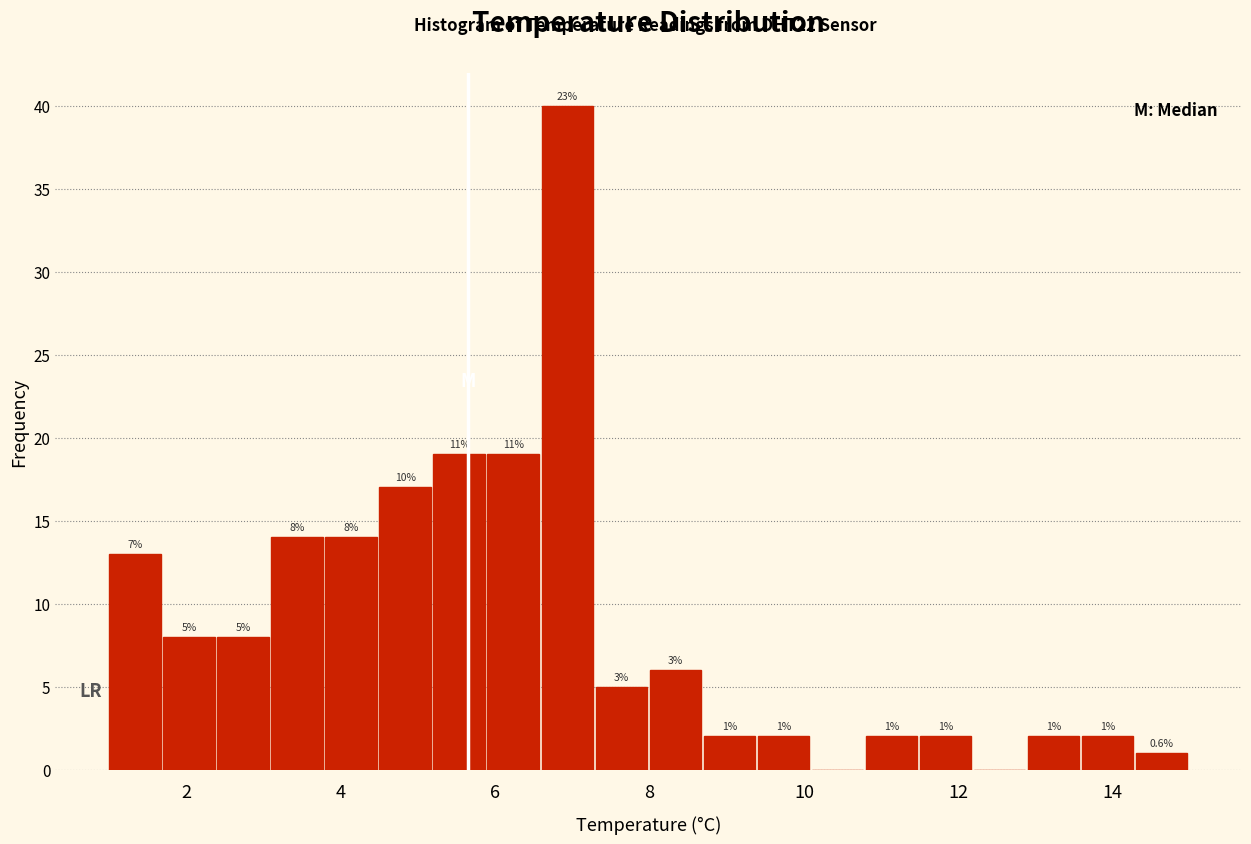

Around what value on the x-axis is the tallest bar? Give the approximate position of its centre, as read against the axis.

7.0